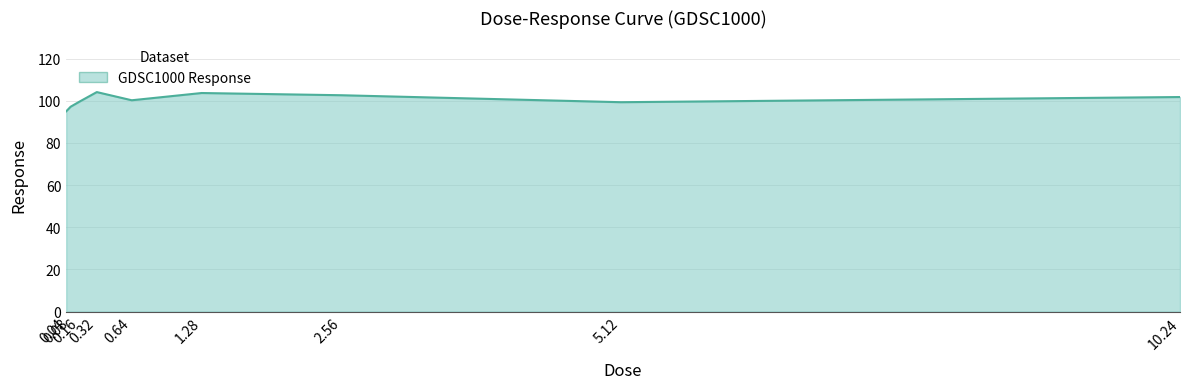

What is the difference between the maximum and minimum values?

9.1